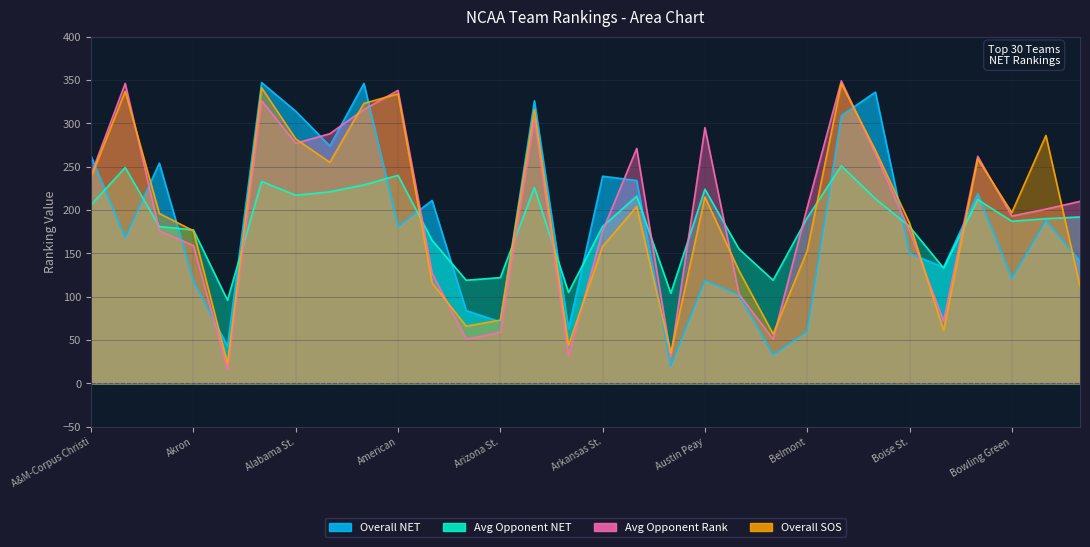

True or false: Overall NET and Overall SOS cross at least once.

True